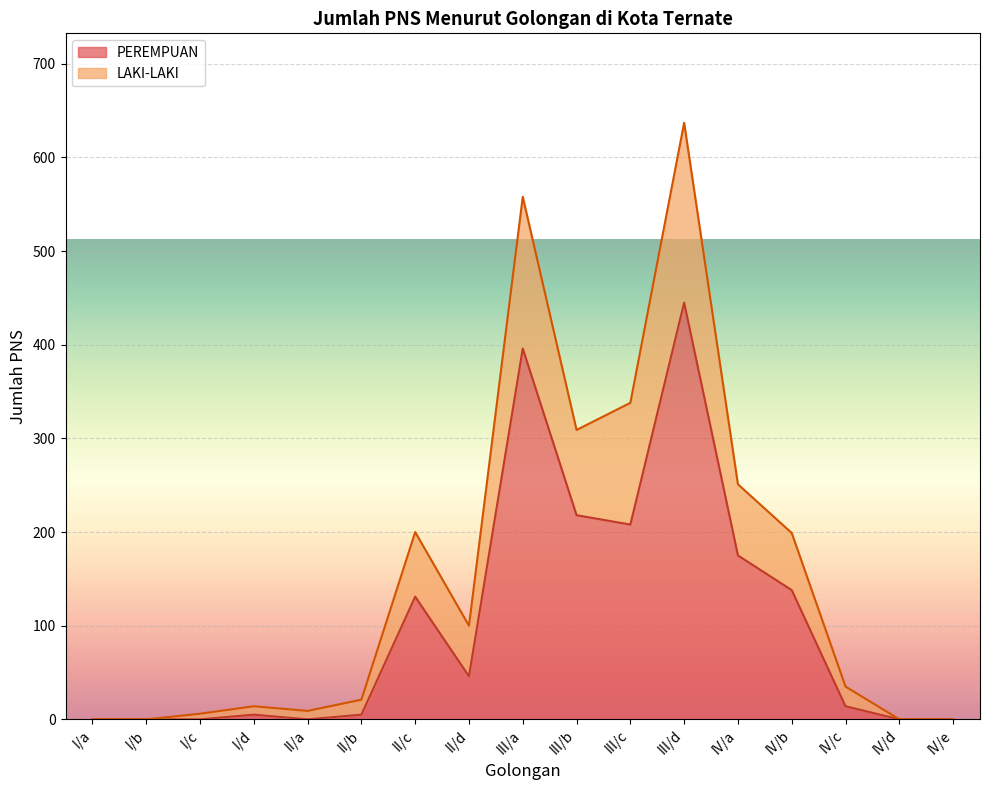

List the series in order of their peak value, highest first.

LAKI-LAKI, PEREMPUAN